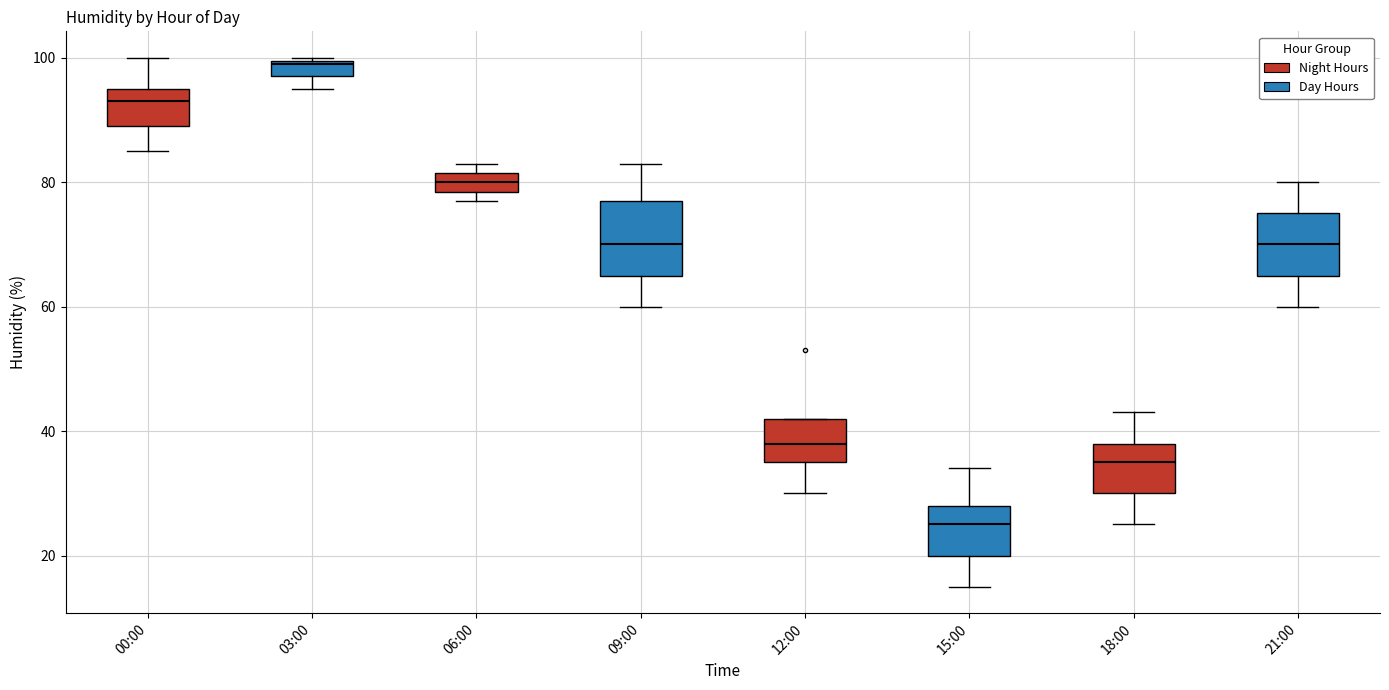

Which box has the lowest median line?

15:00